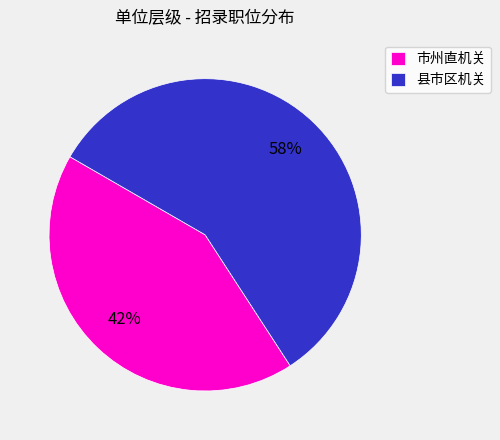

Between 县市区机关 and 市州直机关, which is larger?

县市区机关